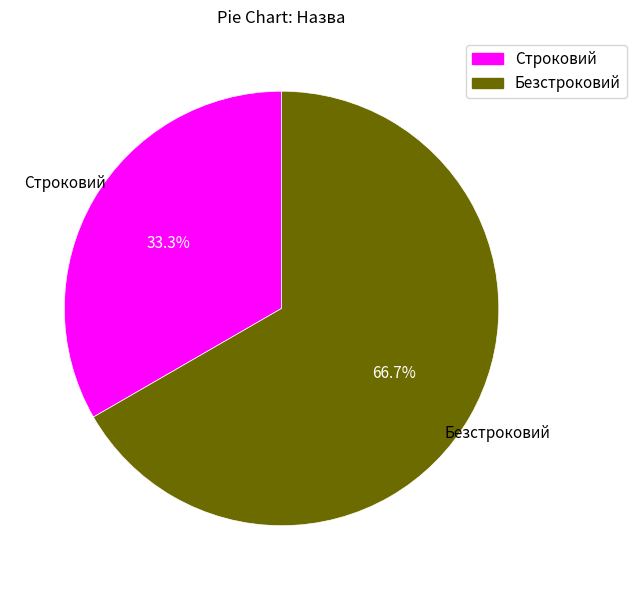

What percentage is the Безстроковий slice, to the nearest percent?

67%